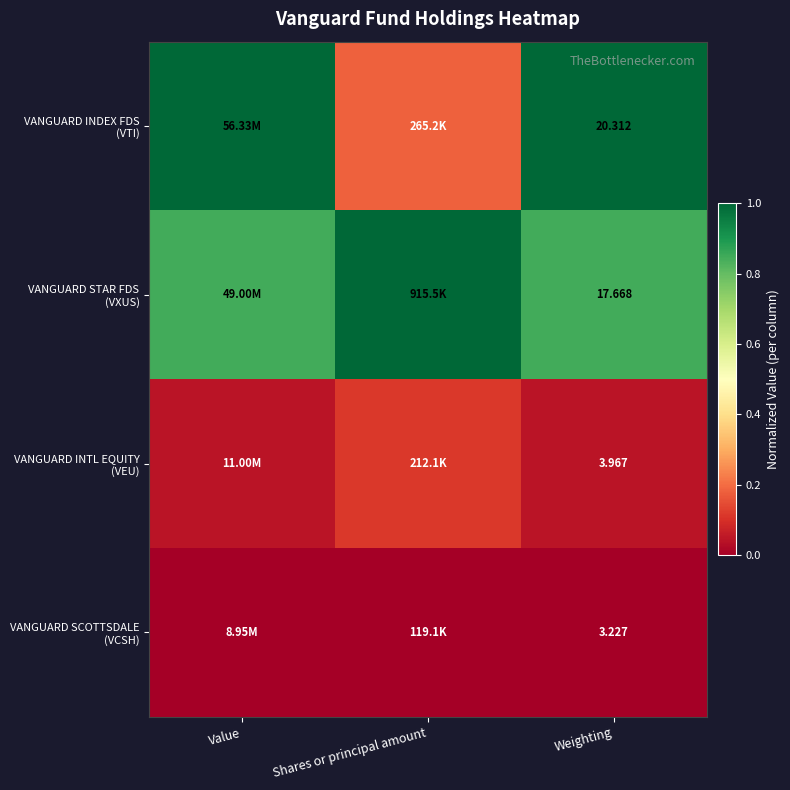

What is the difference between the maximum and minimum values in the VANGUARD INDEX FDS (VTI) series?

0.8